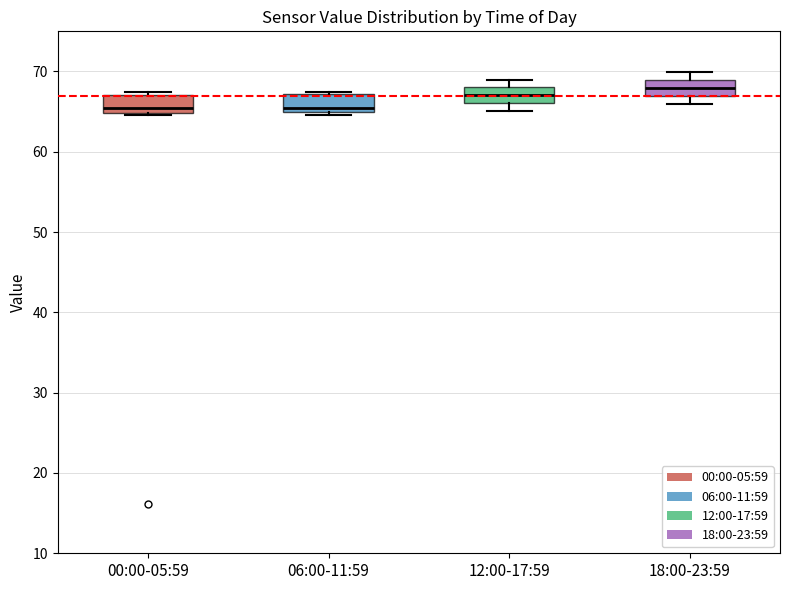

Reading left to right, read every box against the y-axis: the position of its median line, the range the box covers, and the ends of its whiskers. The values are not printed on the chart, so give them approximately, as read against the axis.

00:00-05:59: median 65 (just above the box's lower edge), box 65 to 67, whiskers 65 to 68
06:00-11:59: median 65 (just above the box's lower edge), box 65 to 67, whiskers 65 (just below the box's lower edge) to 68
12:00-17:59: median 67, box 66 to 68, whiskers 65 to 69
18:00-23:59: median 68, box 67 to 69, whiskers 66 to 70